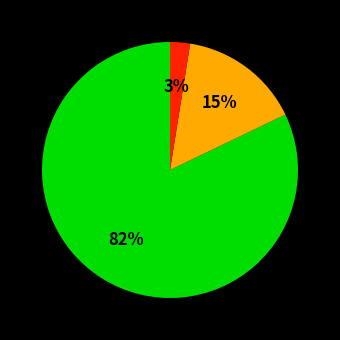

Is there any slice that represents more than half of the pie?

Yes